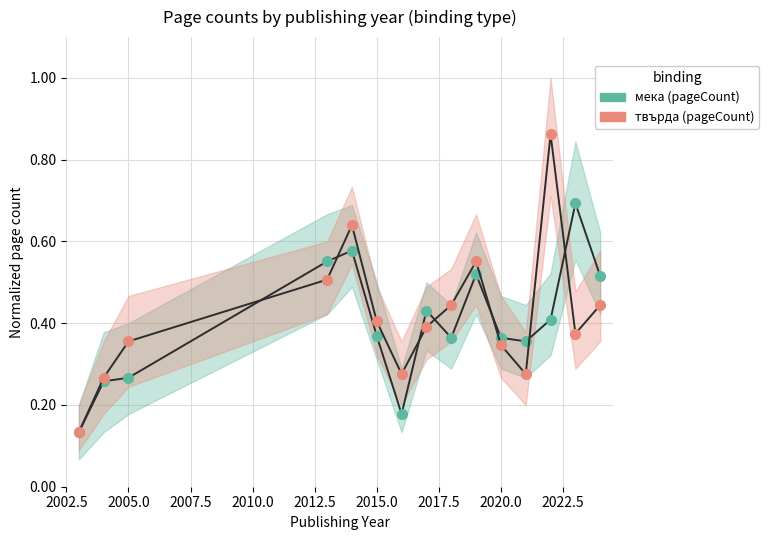

Where do твърда (pageCount) and мека (pageCount) first cross each other?

2007.5 and 2010.0